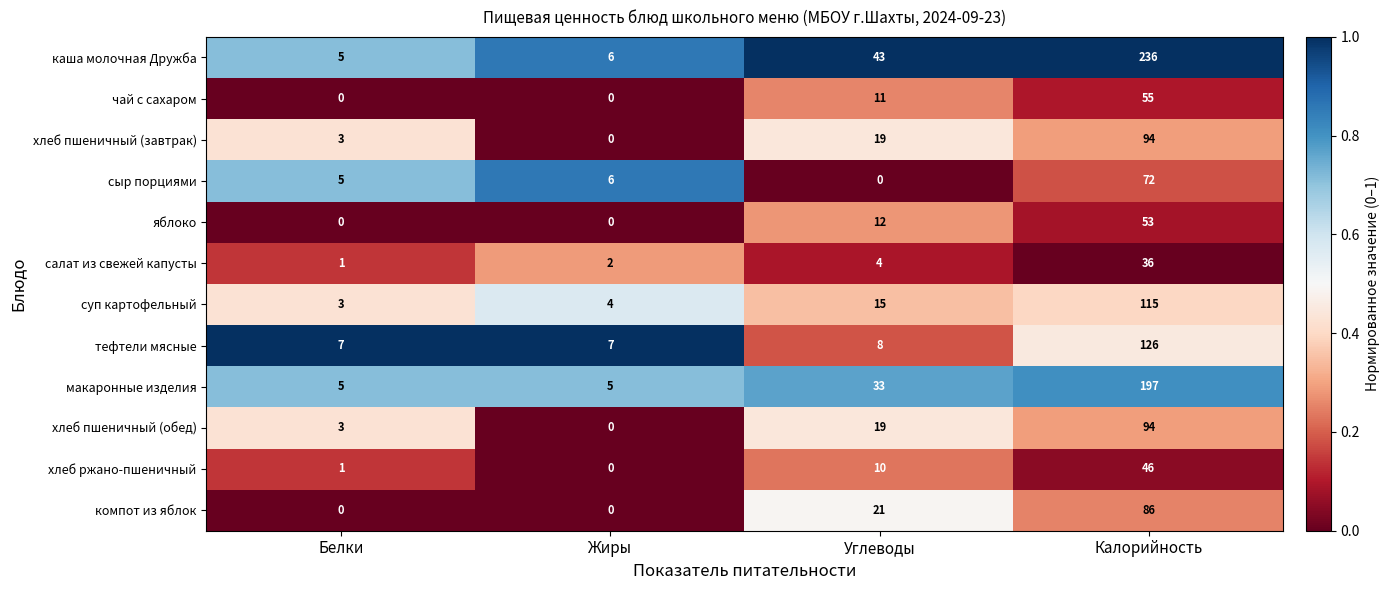

What is the difference between the maximum and minimum values in the чай с сахаром series?

55